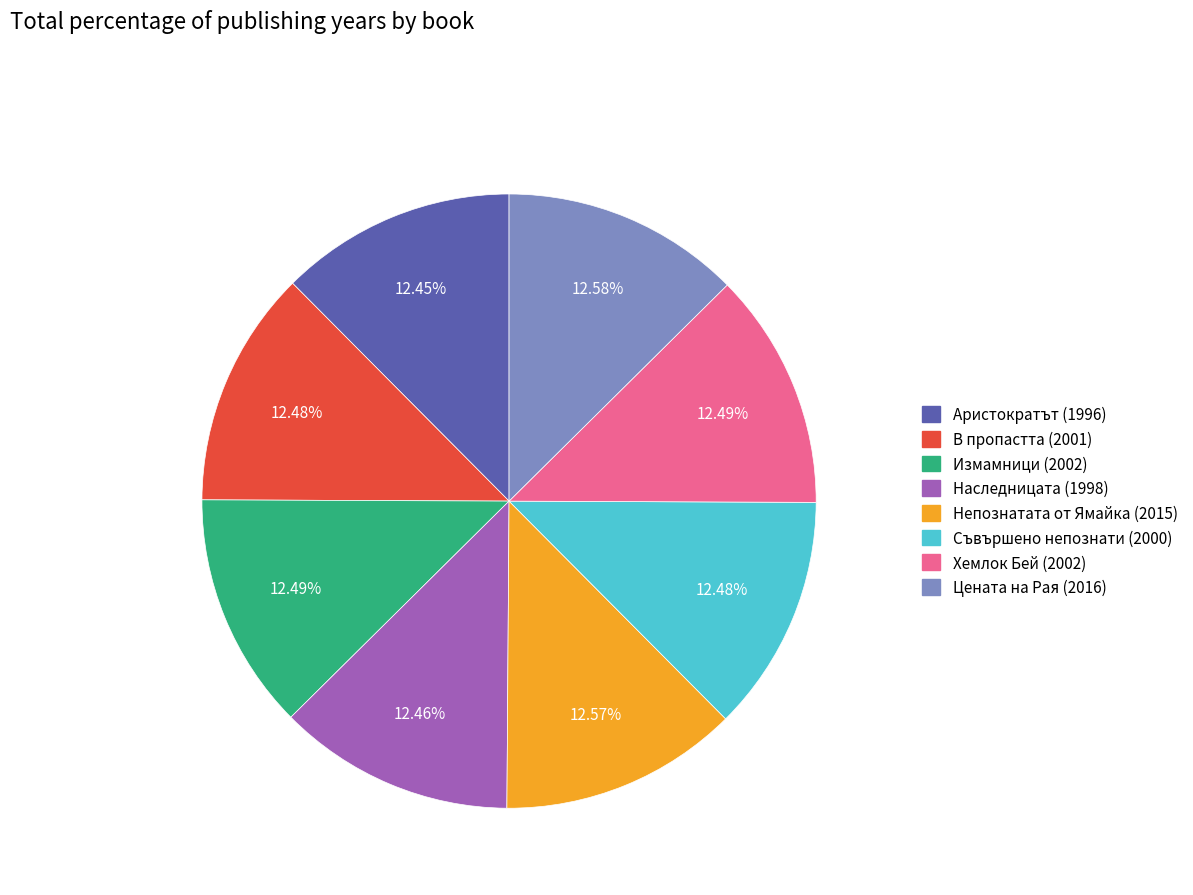

Does Наследницата (1998) account for over 50% of the chart?

No